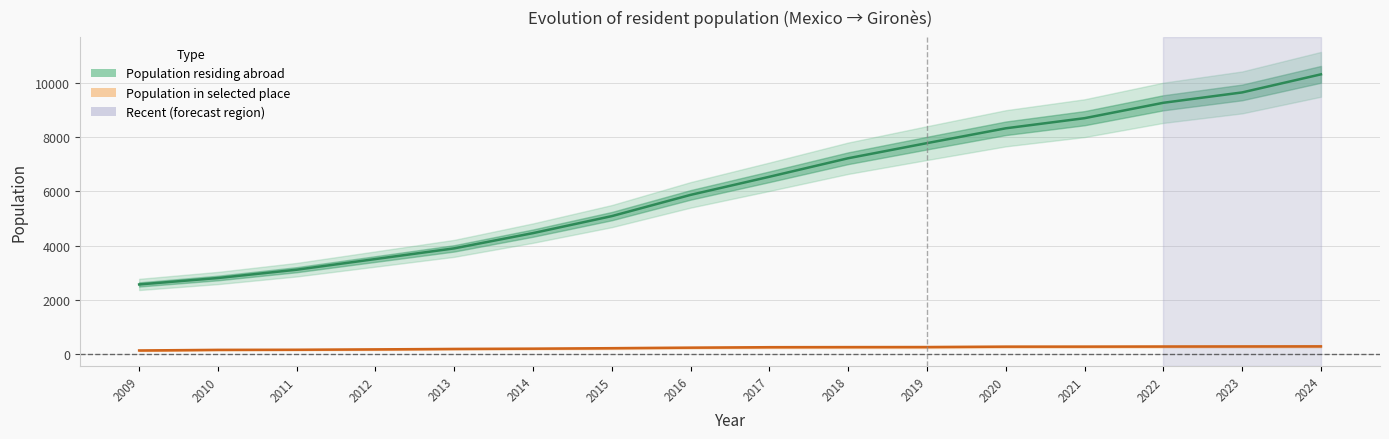

True or false: Population in selected place and Population residing abroad intersect in this chart.

False